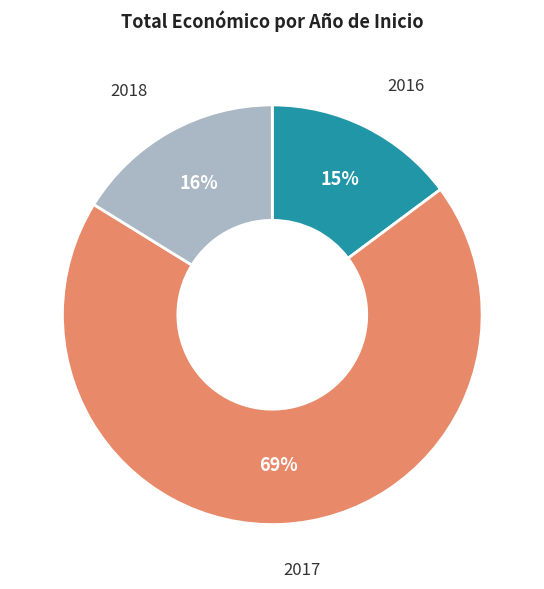

Count the number of slices in the pie.

3